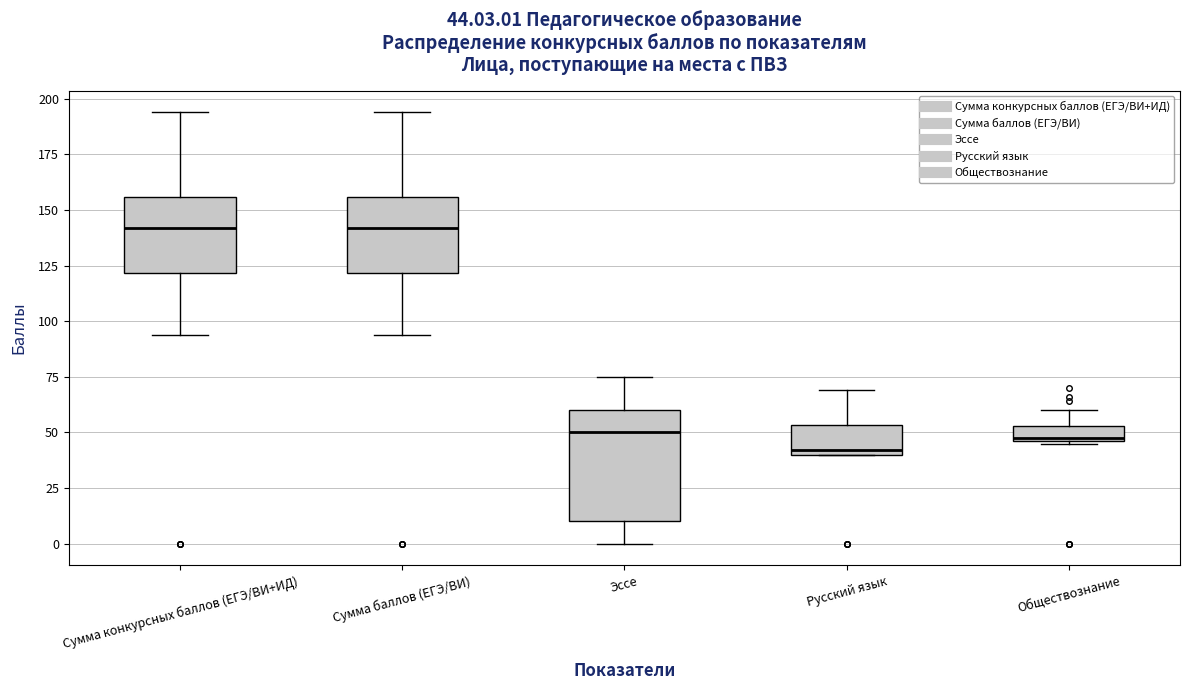

Which box is the tallest, from its lower edge to its upper edge?

Эссе